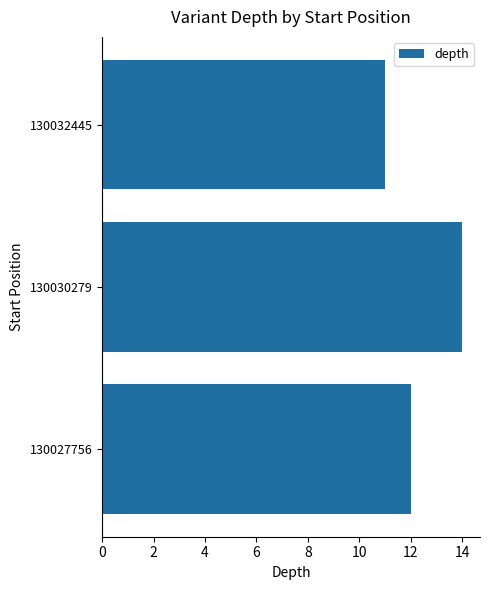

Rank the categories by value from highest to lowest.

130030279, 130027756, 130032445